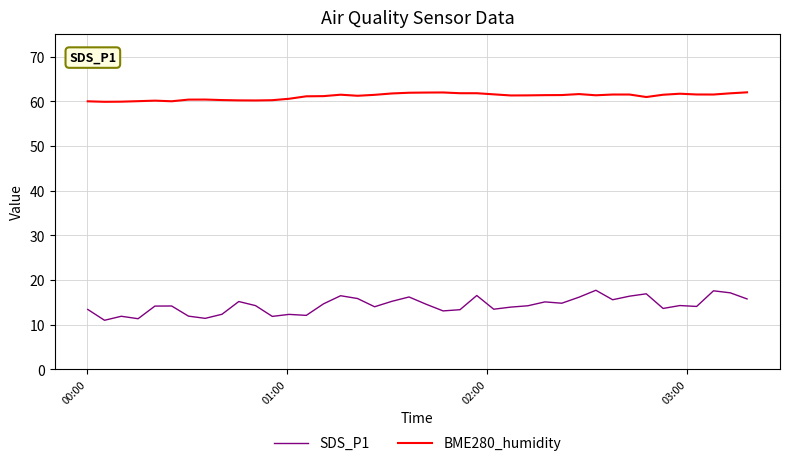

Which series has the largest total across all categories?

BME280_humidity